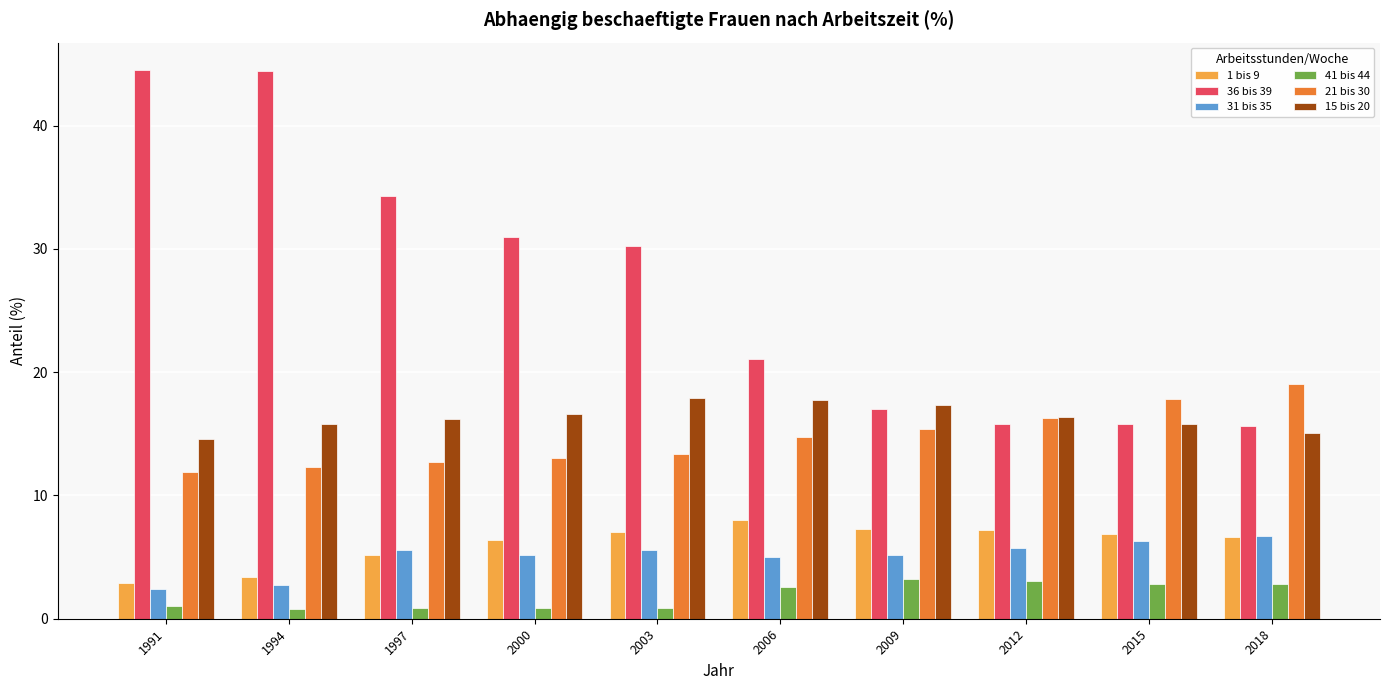

What is the sum of all 41 bis 44 values?

19.0